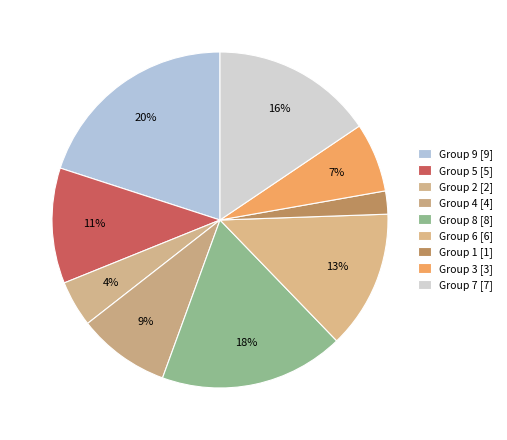

To the nearest percent, what is the average slice percentage?

11%